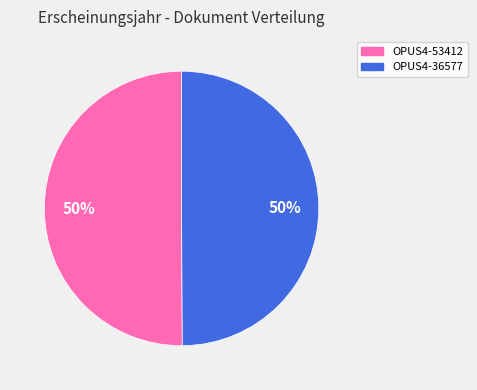

What percentage is the OPUS4-53412 slice, to the nearest percent?

50%